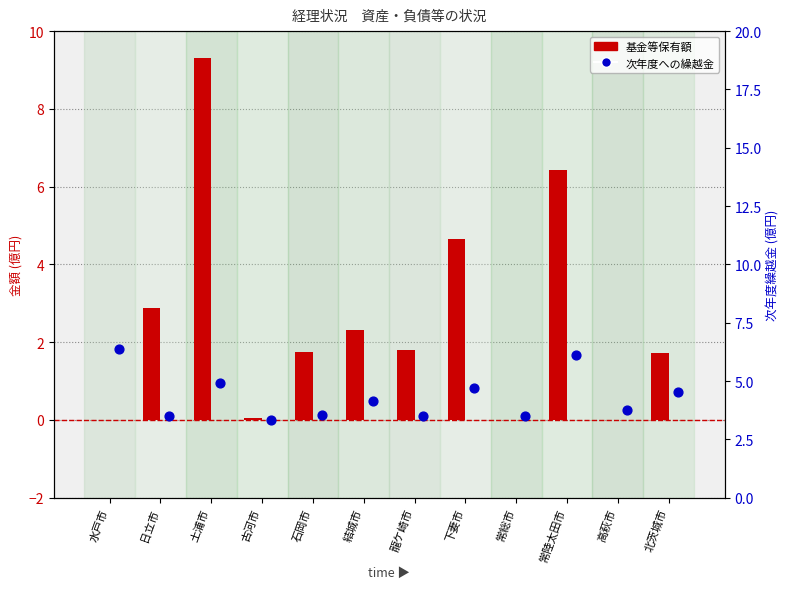

Is the value of 次年度への繰越金 at 水戸市 greater than the value of 基金等保有額 at 古河市?

Yes